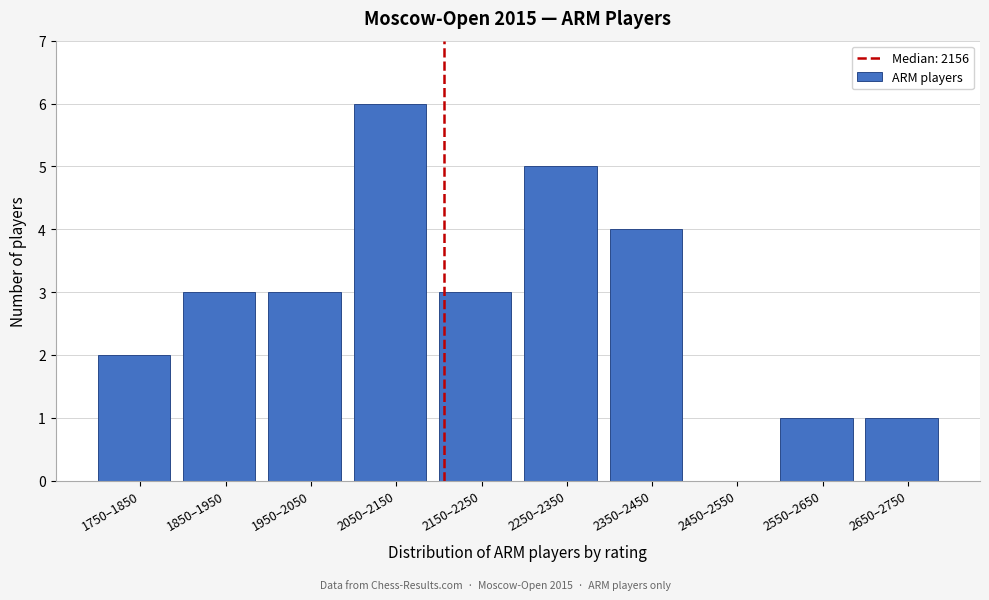

Reading left to right, transcribe all the data shown in this chart.

1750–1850=2	1850–1950=3	1950–2050=3	2050–2150=6	2150–2250=3	2250–2350=5	2350–2450=4	2450–2550=0	2550–2650=1	2650–2750=1